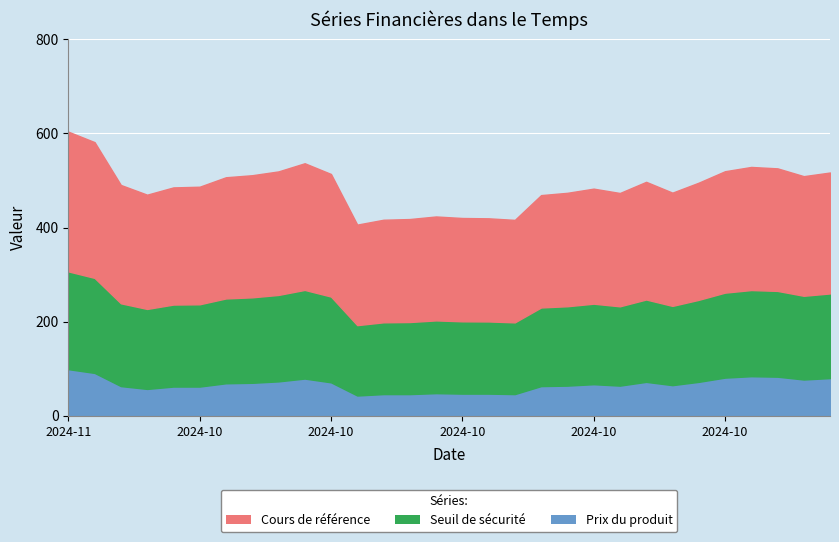

How many interior local peaks does the Seuil de sécurité series have?

5